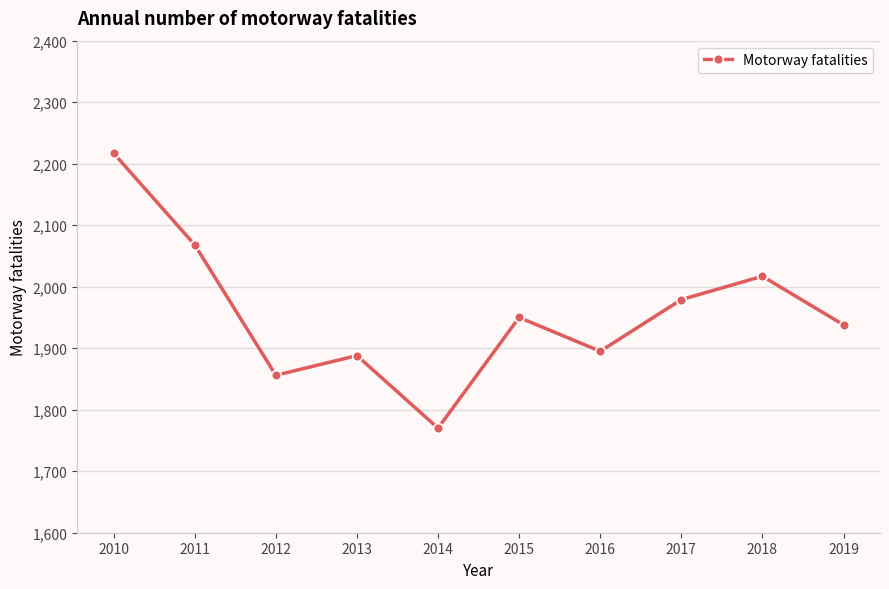

True or false: there are more than 1 points higher than both neighbors.

True